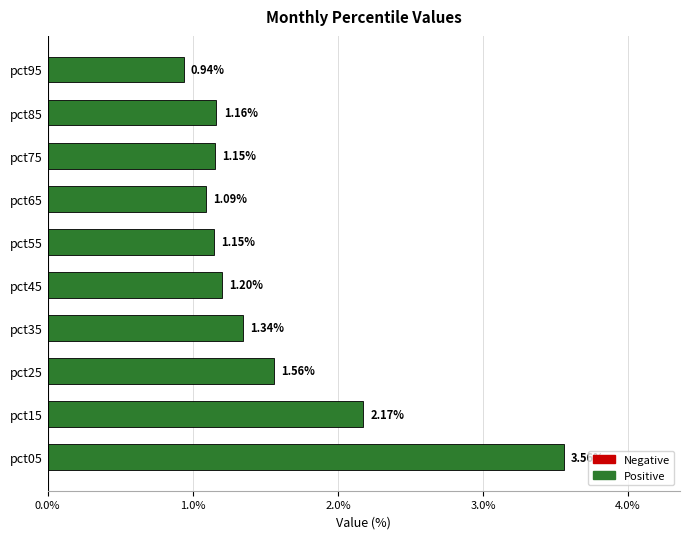

Where is the data nearest to the value 2?

pct15